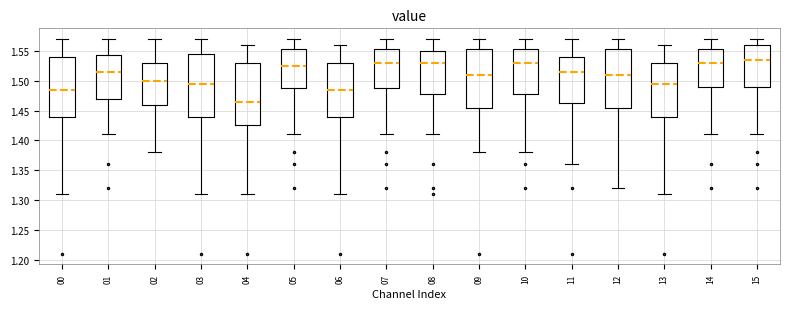

Where does the median line of the box at x = 08 sit on the y-axis? The values are not printed on the chart, so give them approximately, as read against the axis.

1.530